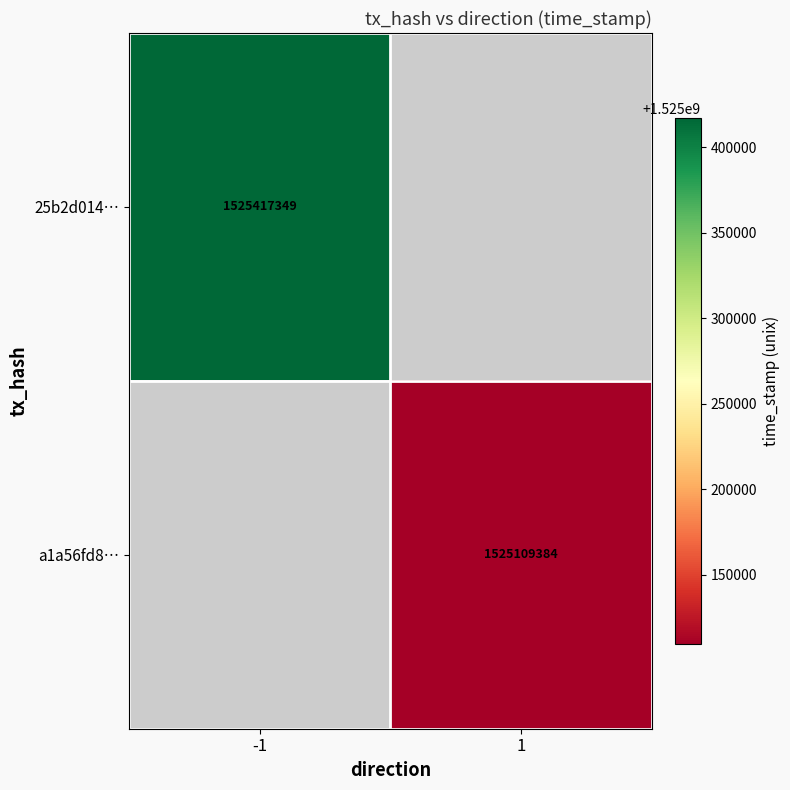

Is it true that a1a56fd8… equals 2005926539 at 1?

False